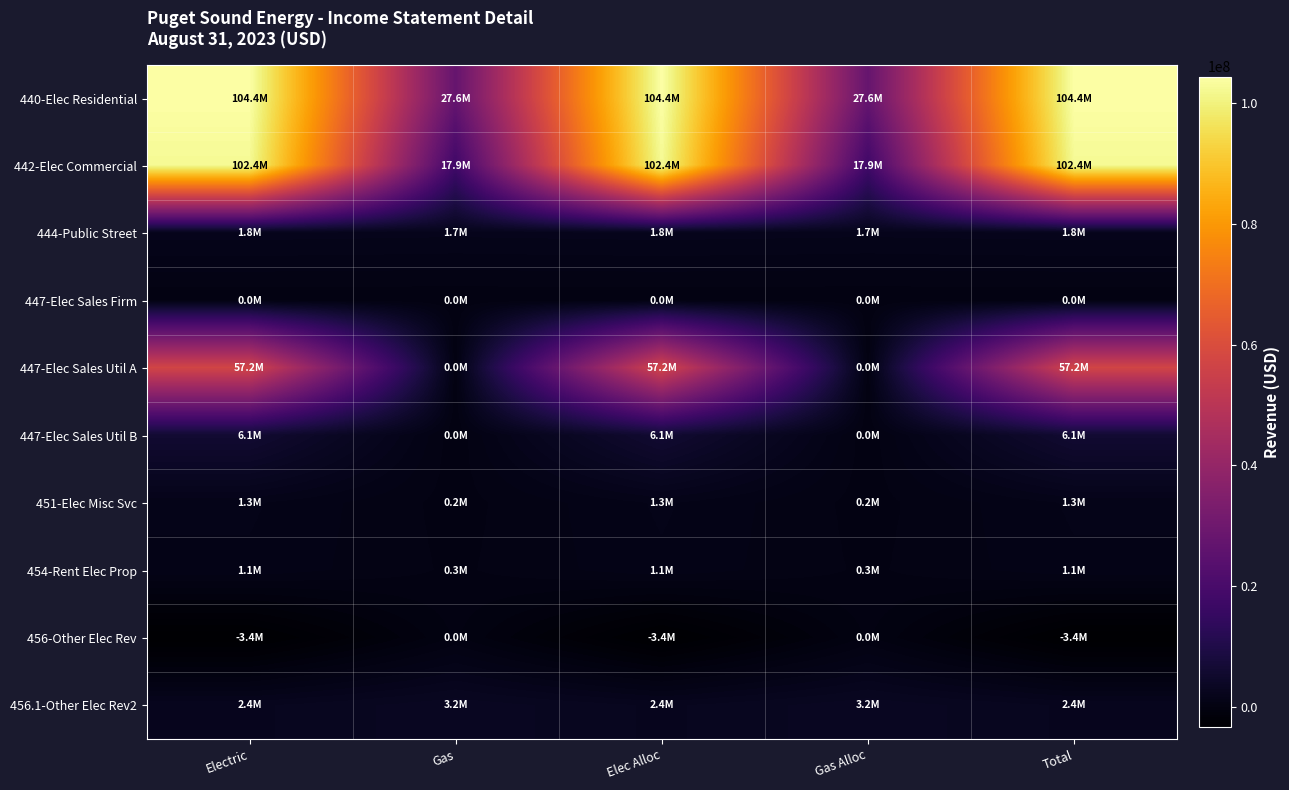

What is the total value across all series at Elec Alloc?

273198251.8